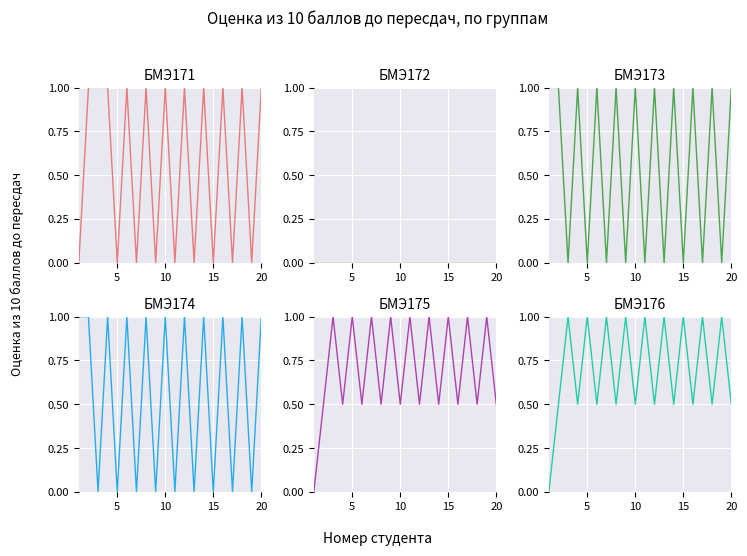

Reading right to left, list all the values displayed in this chart.

БМЭ171: 1.0	0.0	1.0	0.0	1.0	0.0	1.0	0.0	1.0	0.0	1.0	0.0	1.0	0.0	1.0	0.0	1.0	1.0	1.0	0.0
БМЭ172: 0.0	0.0	0.0	0.0	0.0	0.0	0.0	0.0	0.0	0.0	0.0	0.0	0.0	0.0	0.0	0.0	0.0	0.0	0.0	0.0
БМЭ173: 1.0	0.0	1.0	0.0	1.0	0.0	1.0	0.0	1.0	0.0	1.0	0.0	1.0	0.0	1.0	0.0	1.0	0.0	1.0	1.0
БМЭ174: 1.0	0.0	1.0	0.0	1.0	0.0	1.0	0.0	1.0	0.0	1.0	0.0	1.0	0.0	1.0	0.0	1.0	0.0	1.0	1.0
БМЭ175: 0.5	1.0	0.5	1.0	0.5	1.0	0.5	1.0	0.5	1.0	0.5	1.0	0.5	1.0	0.5	1.0	0.5	1.0	0.5	0.0
БМЭ176: 0.5	1.0	0.5	1.0	0.5	1.0	0.5	1.0	0.5	1.0	0.5	1.0	0.5	1.0	0.5	1.0	0.5	1.0	0.5	0.0